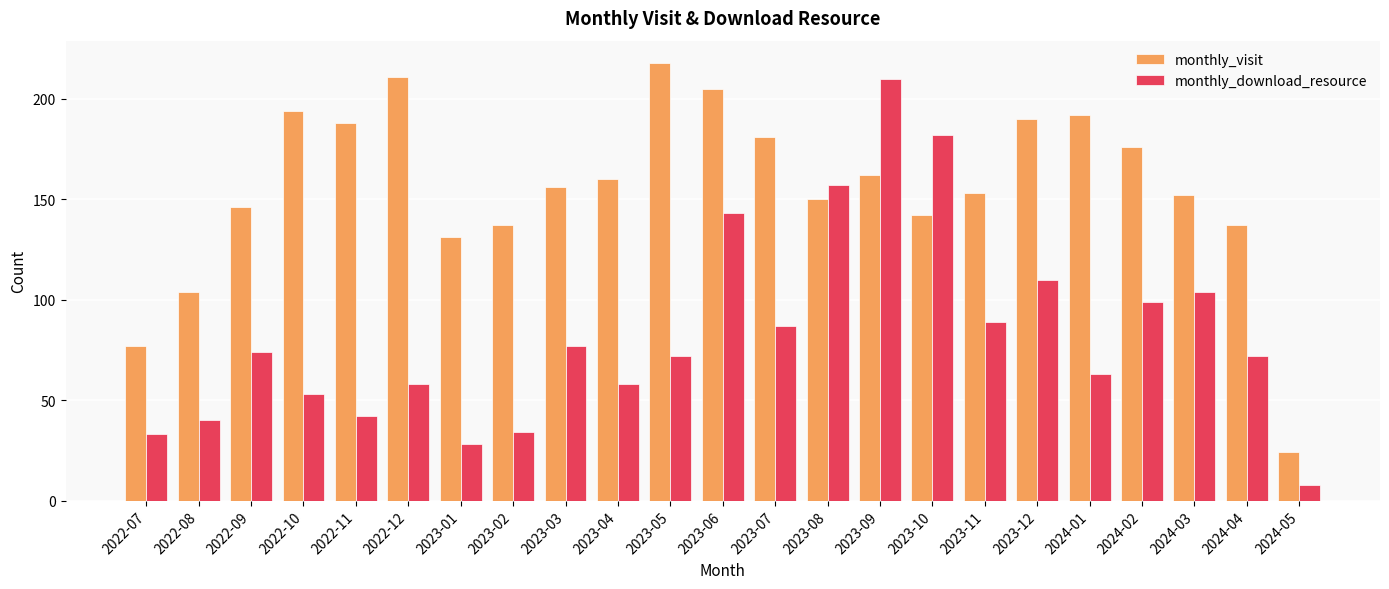

Where does the monthly_visit series first go above 156?

2022-10